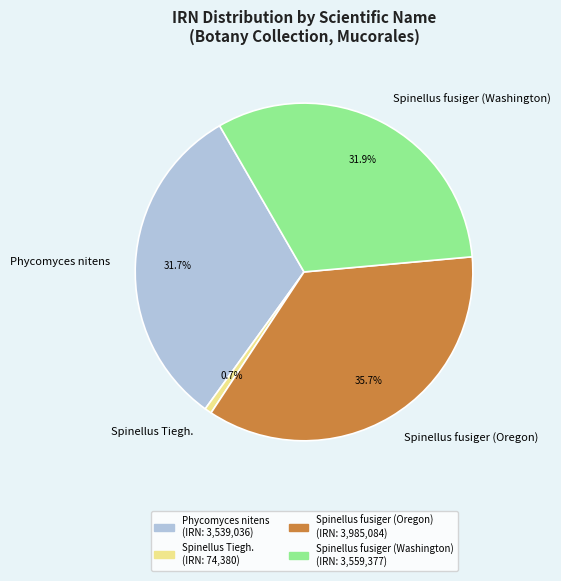

Is there any slice that represents more than half of the pie?

No